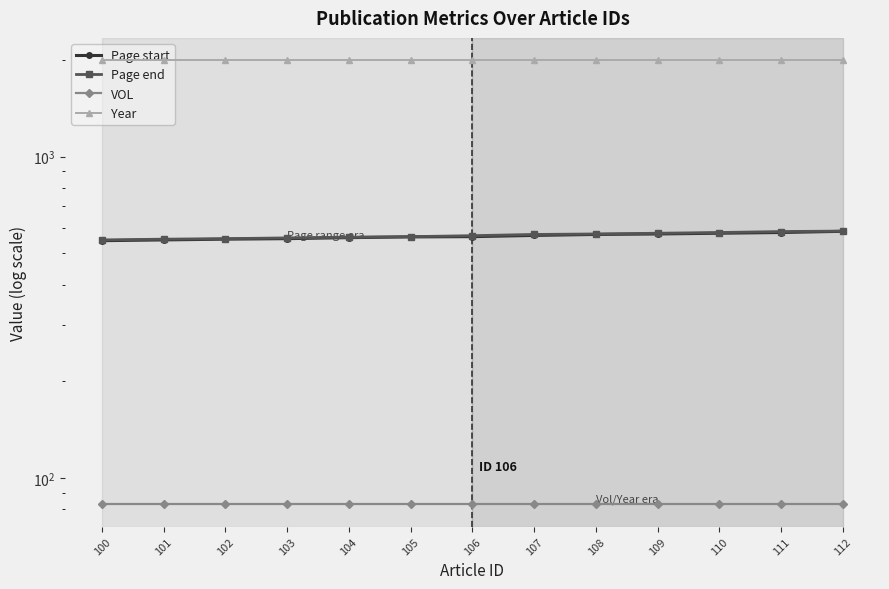

What is the difference between the maximum and minimum values in the Page start series?

38